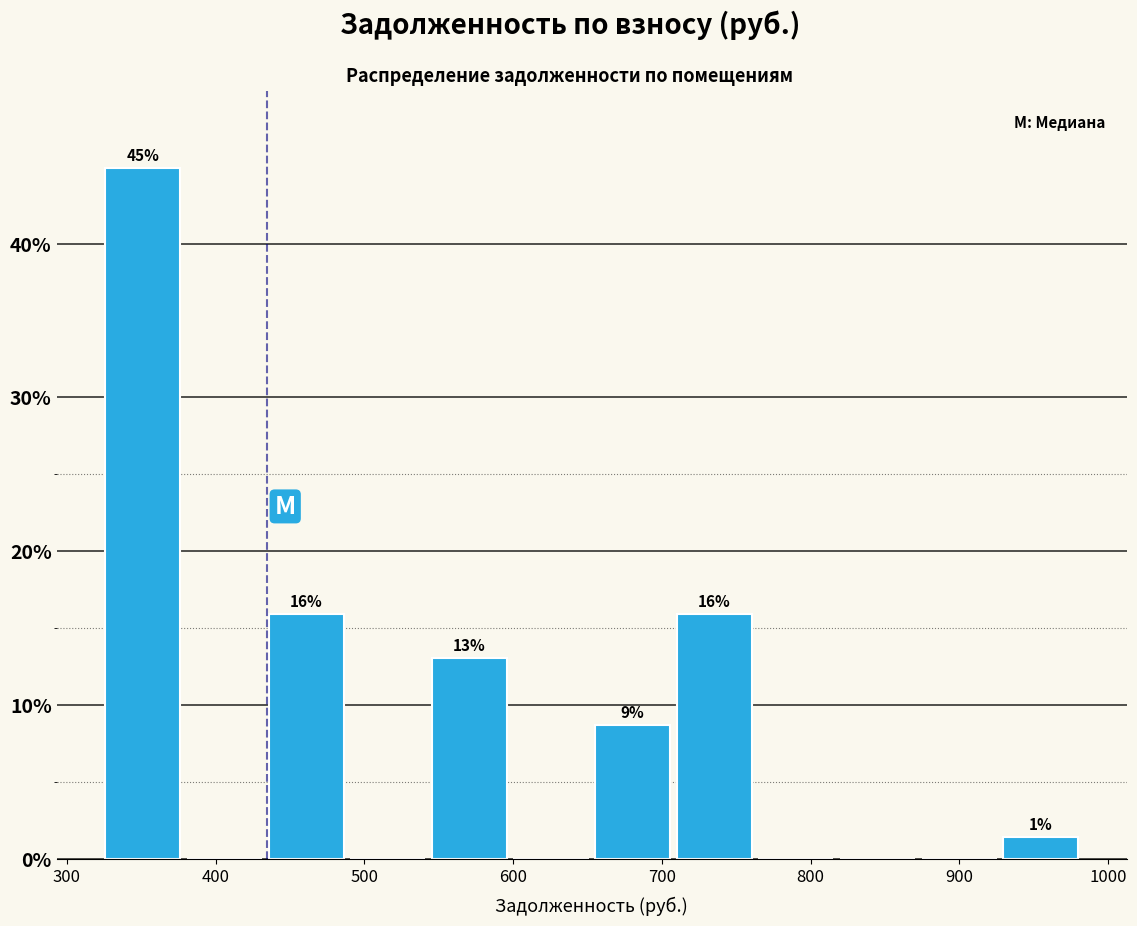

Over which range of the x-axis is the bar tallest?

320 to 380